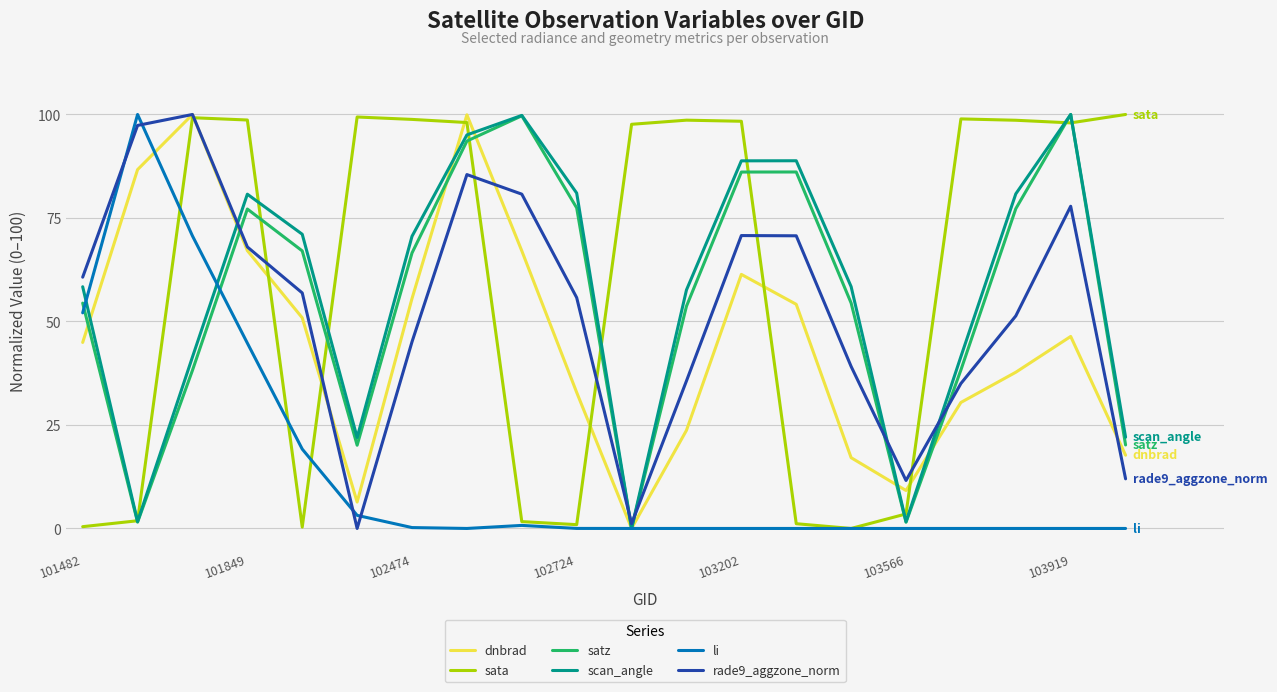

What is the highest value of the rade9_aggzone_norm series?

100.0